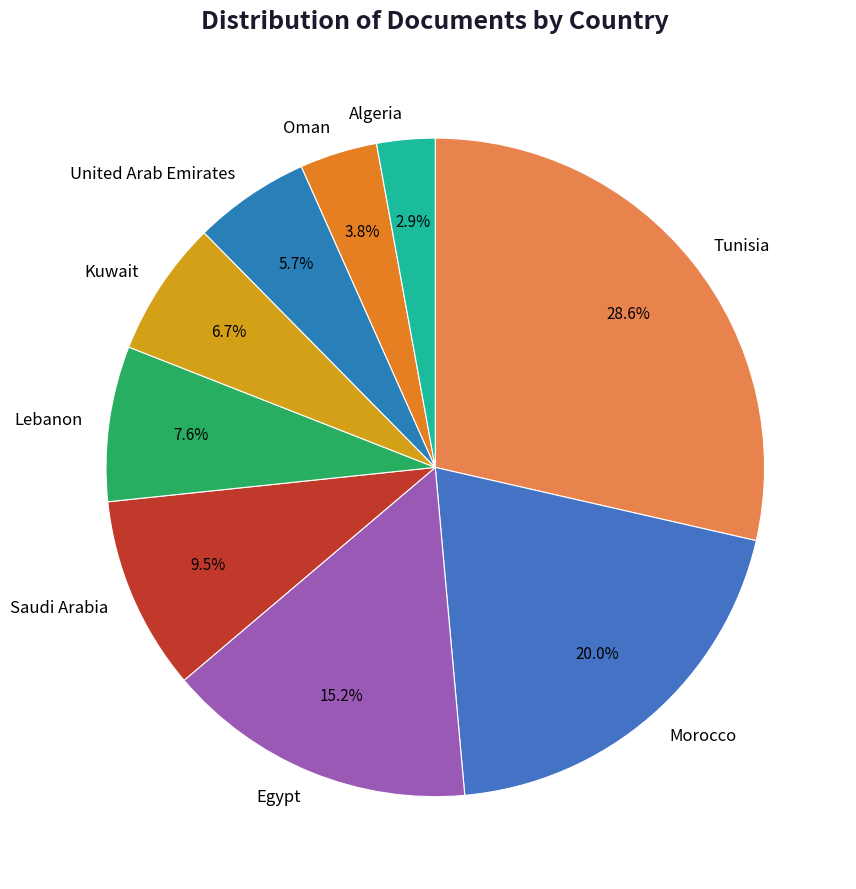

Is Saudi Arabia the majority of the pie?

No